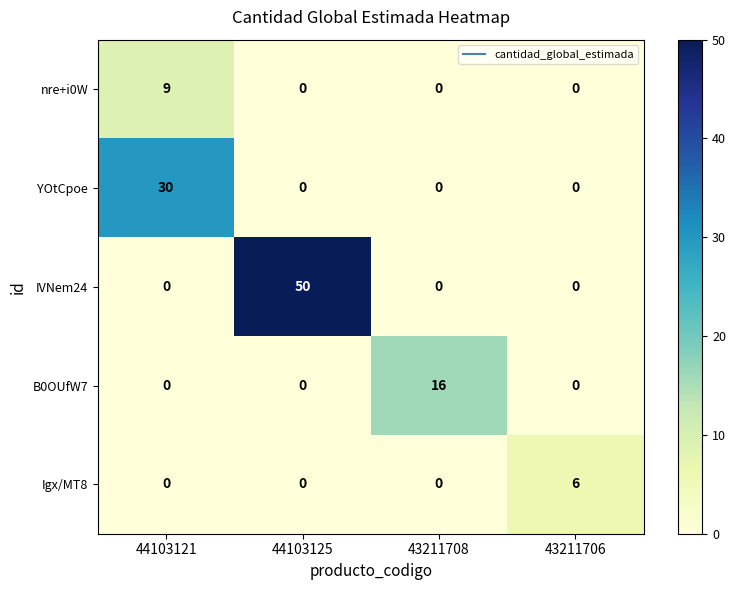

The value of YOtCpoe at 43211706 is 0. True or false?

True